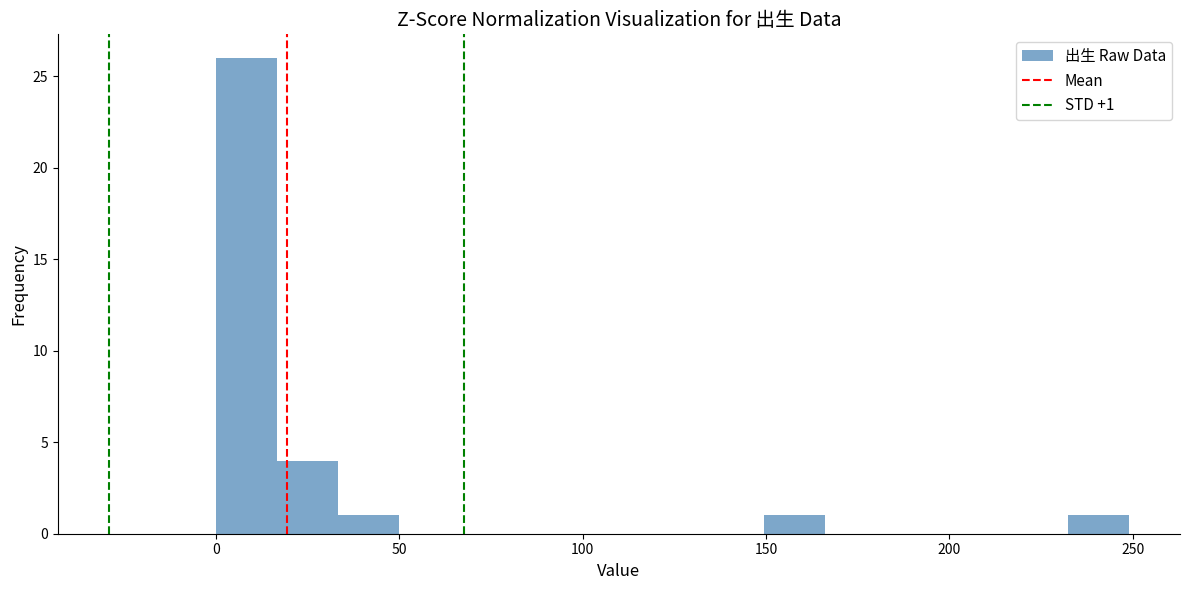

Read against the x-axis, roughly where is the centre of the tallest bar?

10